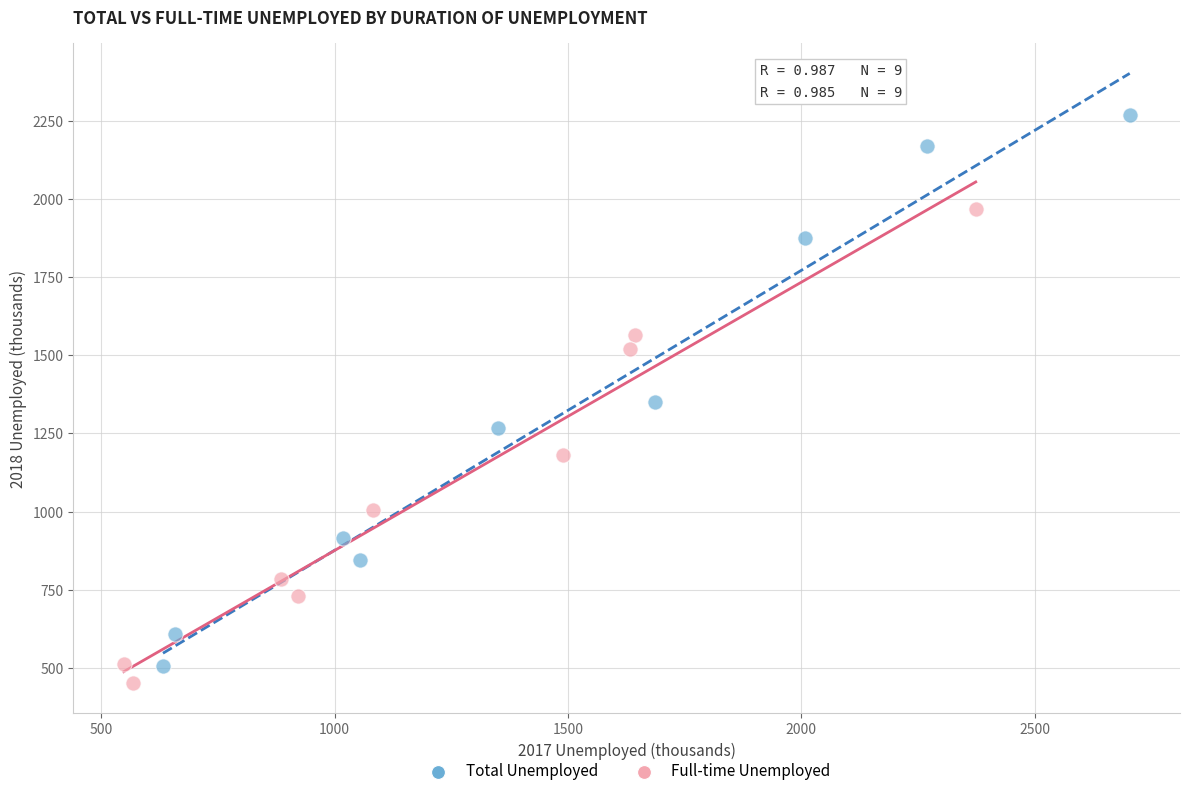

Which series has the widest spread of Y values?

Total Unemployed